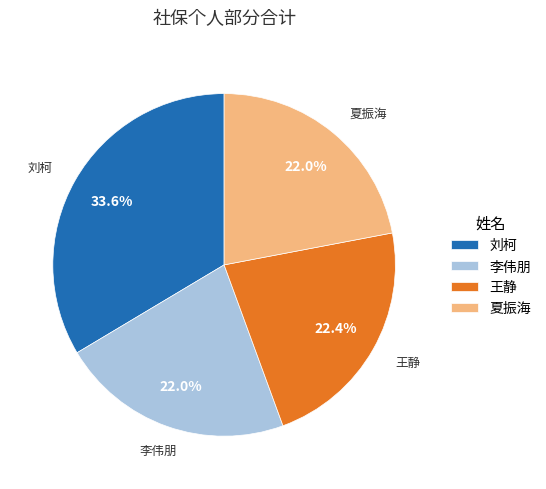

What percentage do 刘柯 and 李伟朋 together represent?

55.6%